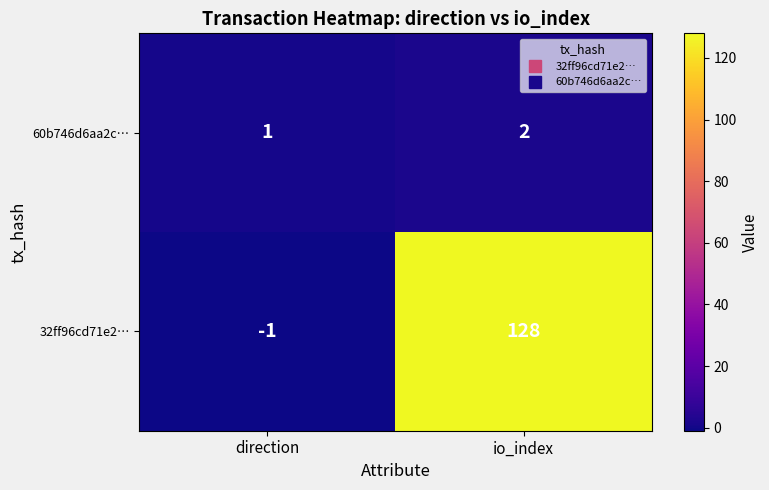

What is the sum of the 60b746d6aa2c… values at io_index and direction?

3